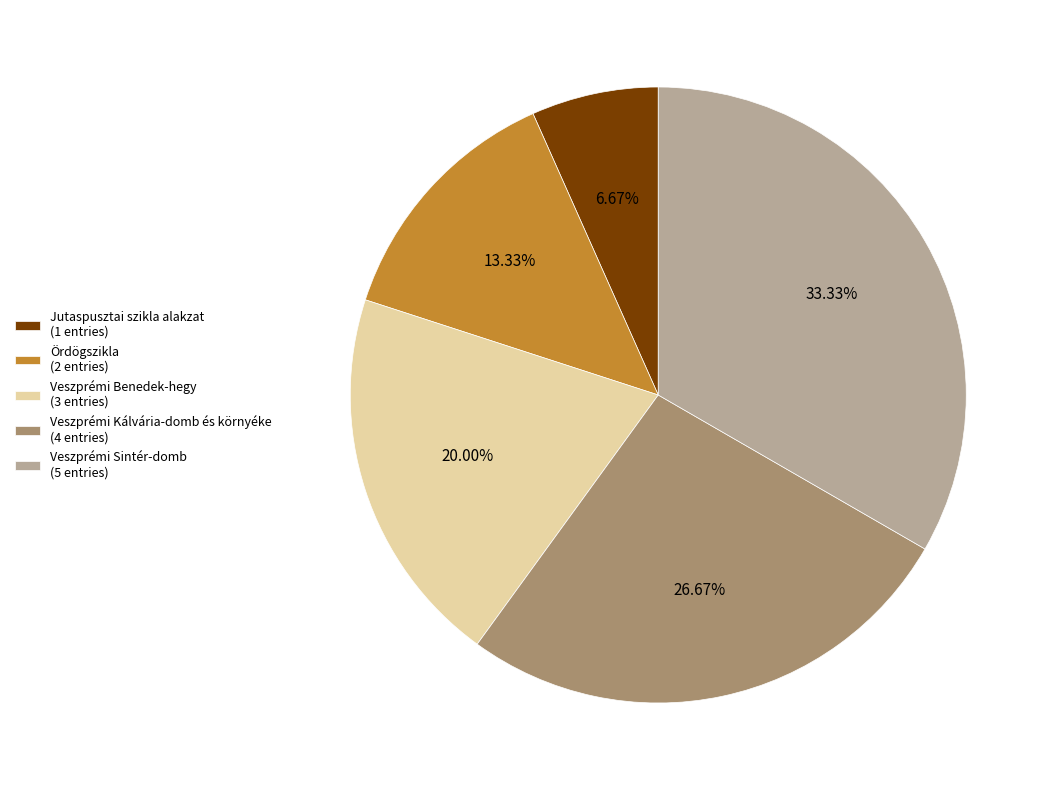

How many slices are in this pie chart?

5